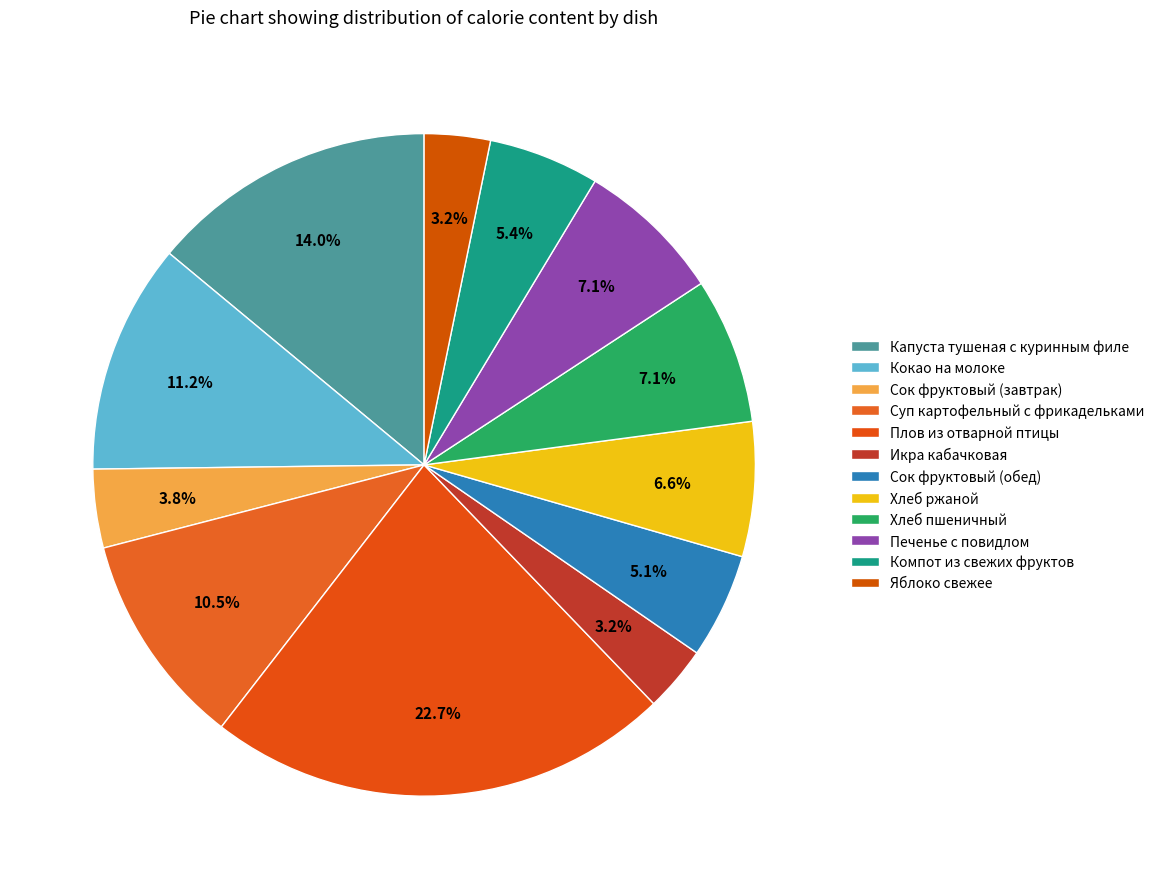

How many slices are in this pie chart?

12